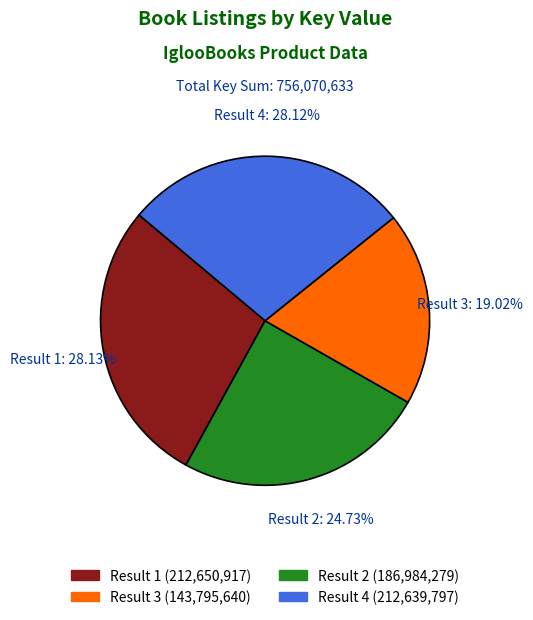

Is there a majority slice in this chart?

No